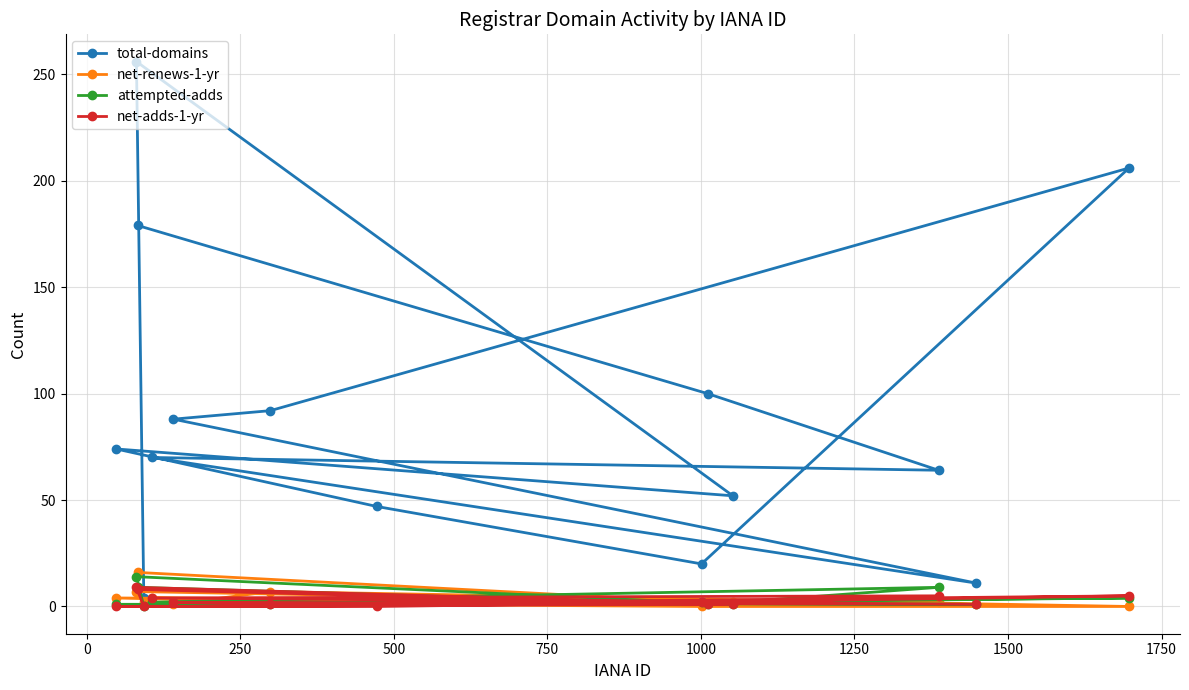

What is the maximum value for attempted-adds?

14